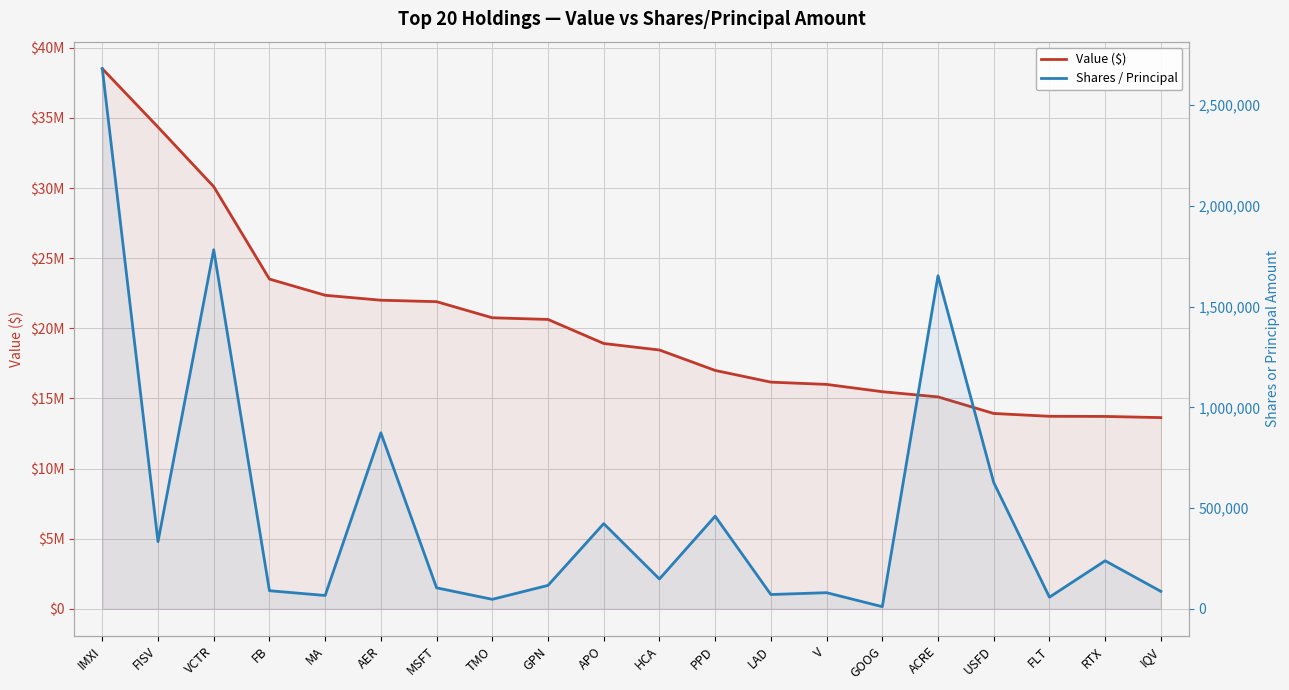

What is the approximate value of Value ($) at AER?

22003000